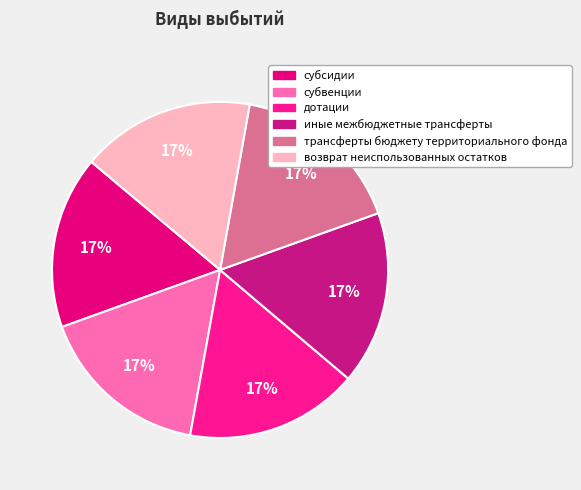

To the nearest percent, what percentage of the pie is дотации?

17%